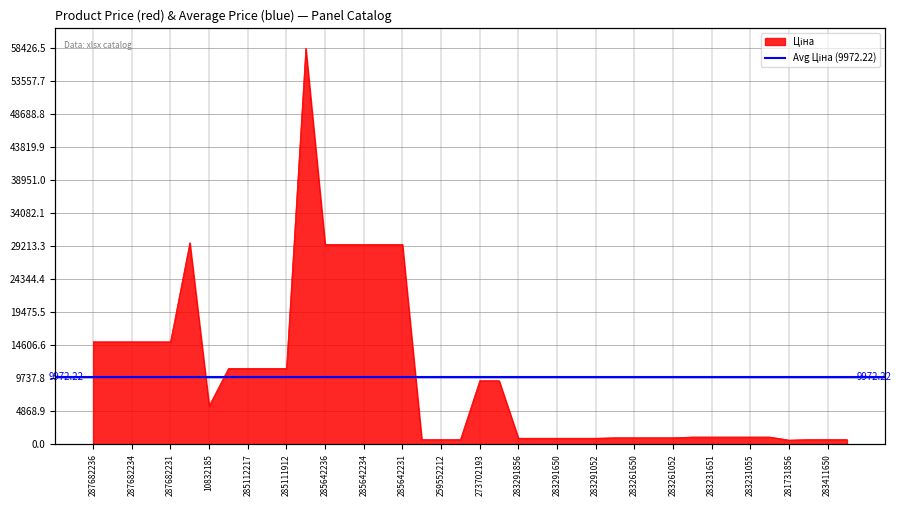

The Ціна series shows 895.9 at 283291052. True or false?

True